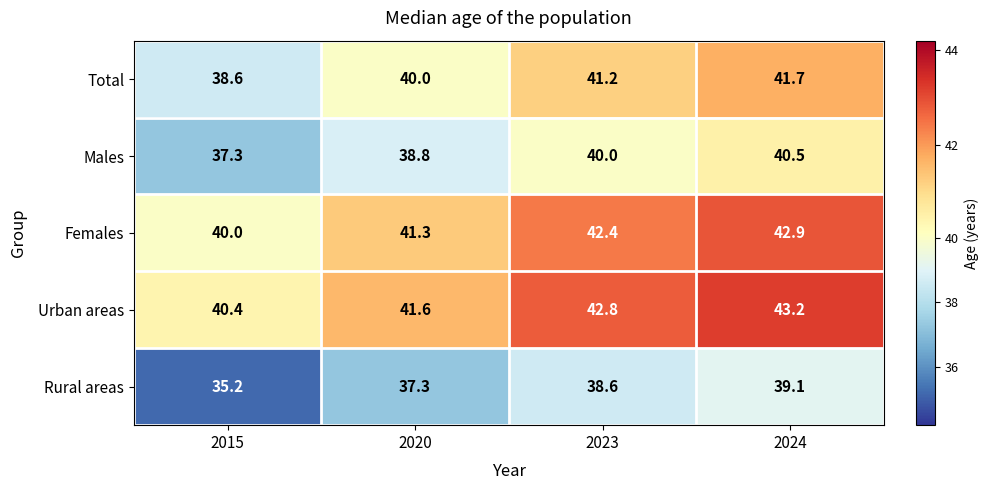

Reading left to right, extract all data points from this chart.

Total: 38.6	40.0	41.2	41.7
Males: 37.3	38.8	40.0	40.5
Females: 40.0	41.3	42.4	42.9
Urban areas: 40.4	41.6	42.8	43.2
Rural areas: 35.2	37.3	38.6	39.1